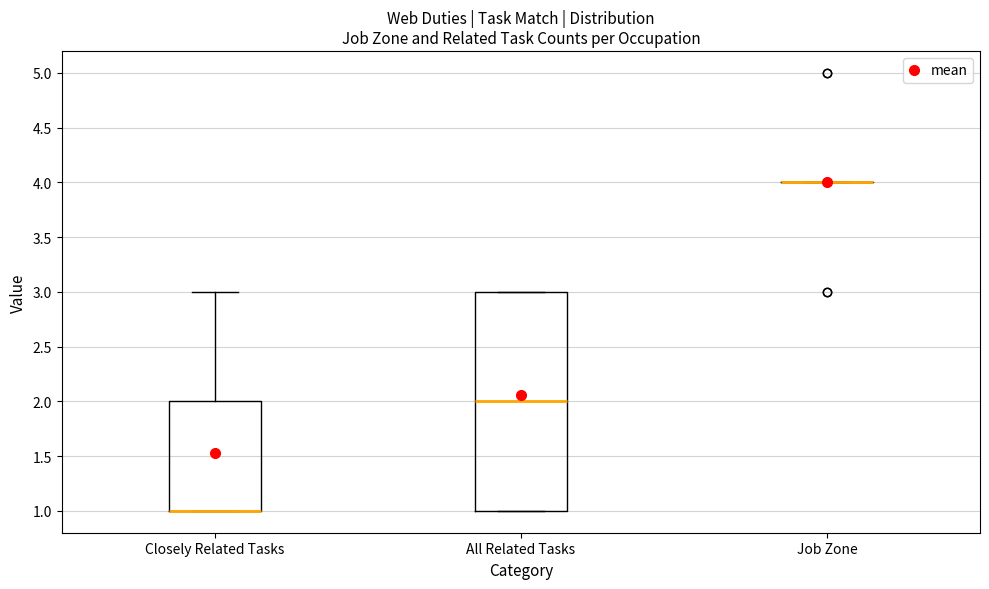

Where is the upper edge of the box for All Related Tasks on the y-axis? The values are not printed on the chart, so give them approximately, as read against the axis.

3